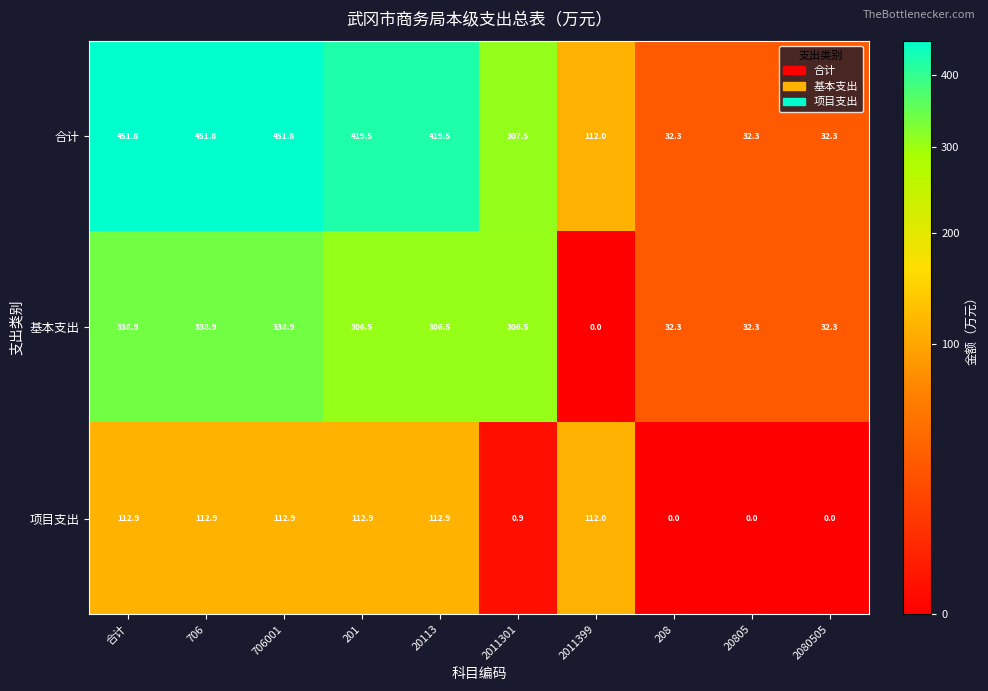

At 706, list the series in order from smallest to largest.

项目支出, 基本支出, 合计